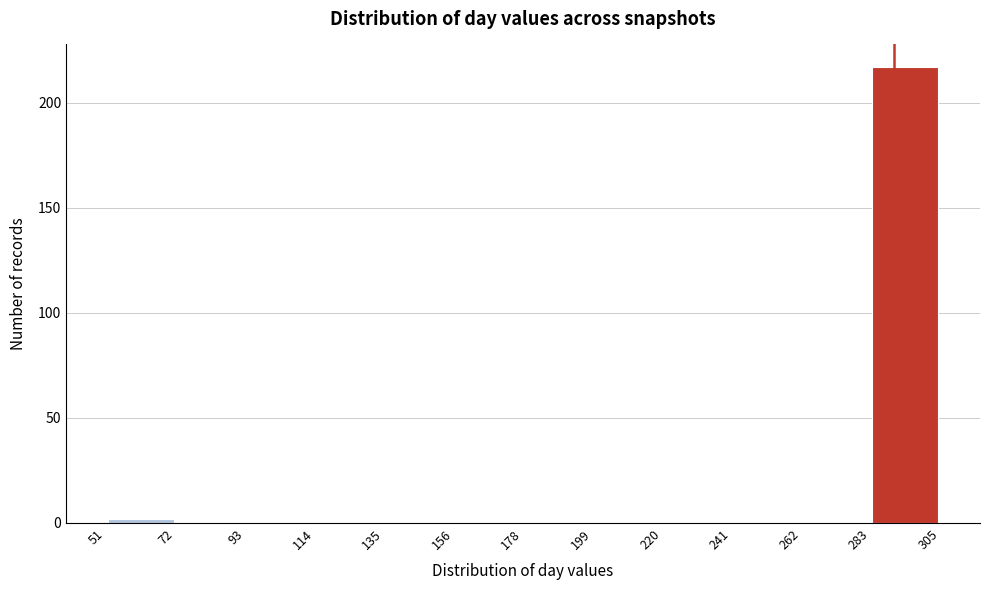

Reading left to right, transcribe this chart: for each bar, give the range it covers on the x-axis and its height. The values are not printed on the chart, so give them approximately, as read against the axis.

51 to 72: under 5
72 to 93: 0
93 to 114: 0
114 to 135: 0
135 to 156: 0
156 to 178: 0
178 to 199: 0
199 to 220: 0
220 to 241: 0
241 to 262: 0
262 to 283: 0
283 to 305: 215